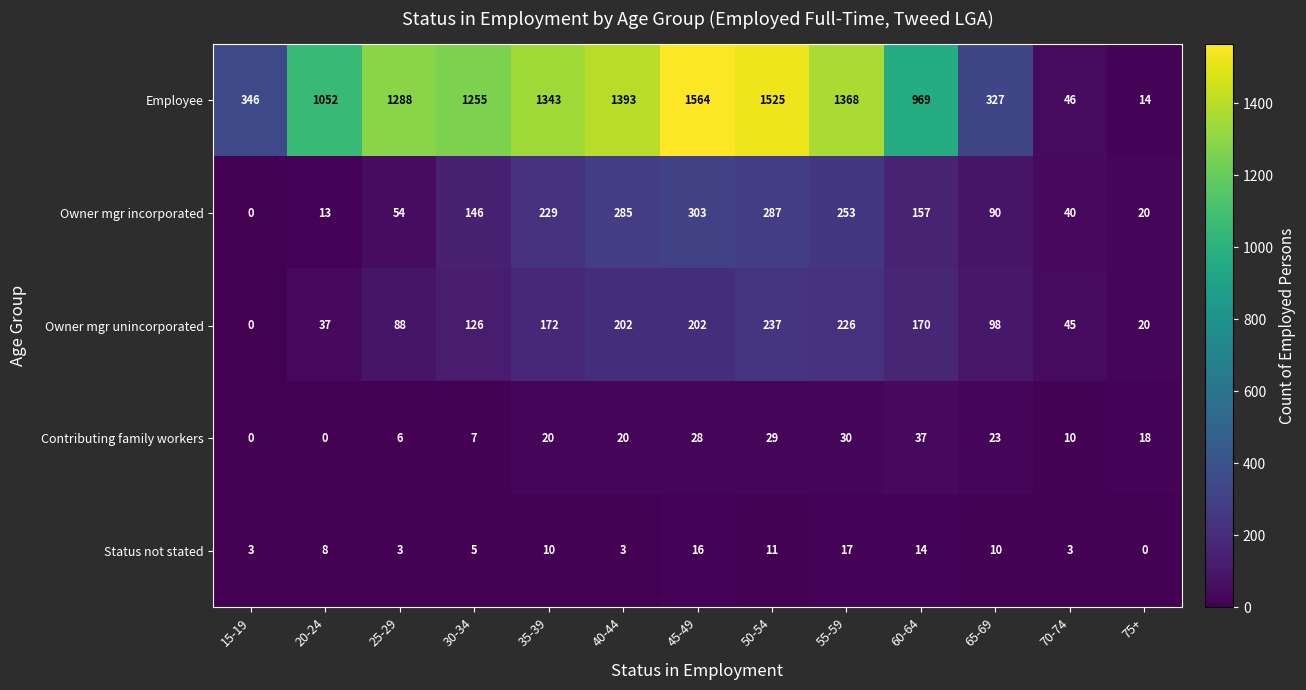

What is the difference between the maximum and second lowest values in the Owner mgr incorporated series?

290